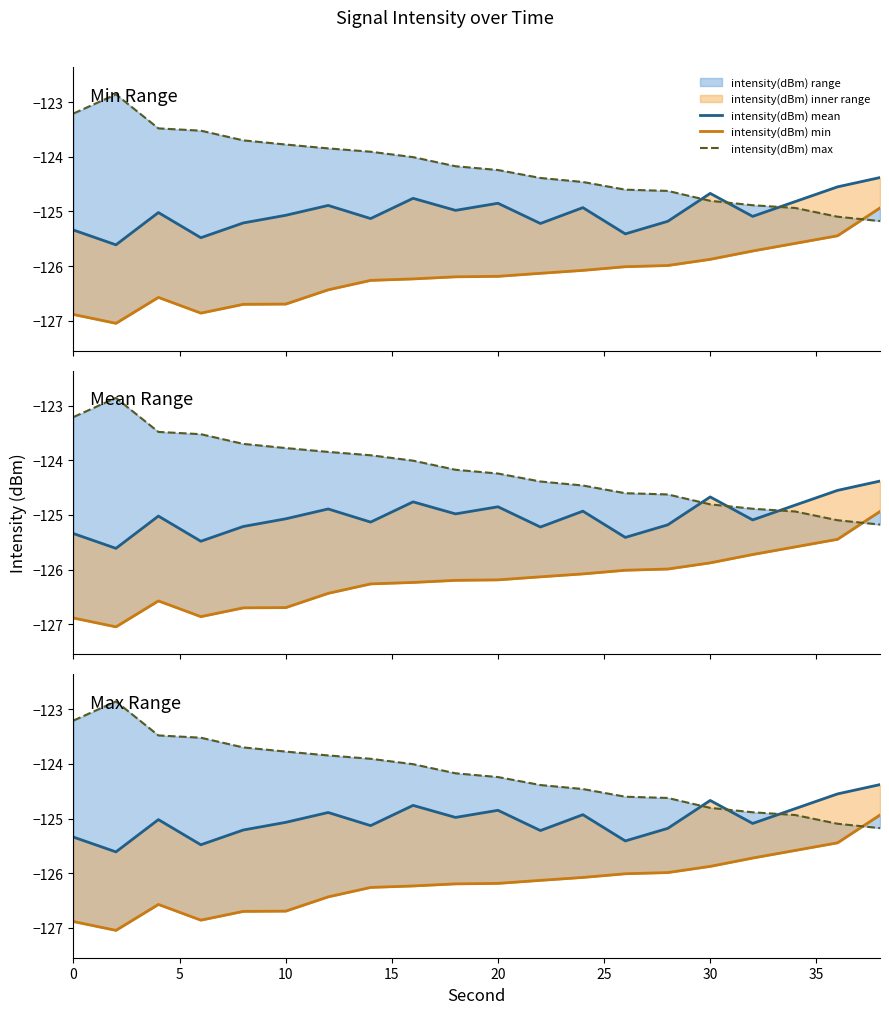

Rank the series by their average value, from highest to lowest.

intensity(dBm) max, intensity(dBm) mean, intensity(dBm) min